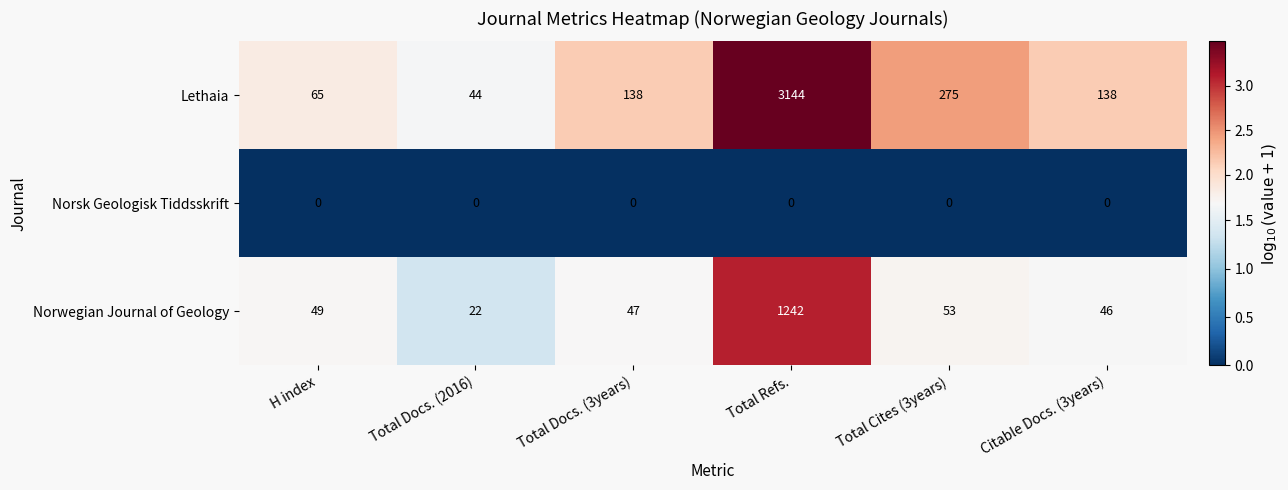

What is the difference between the Norwegian Journal of Geology values at Total Cites (3years) and Total Docs. (3years)?

6